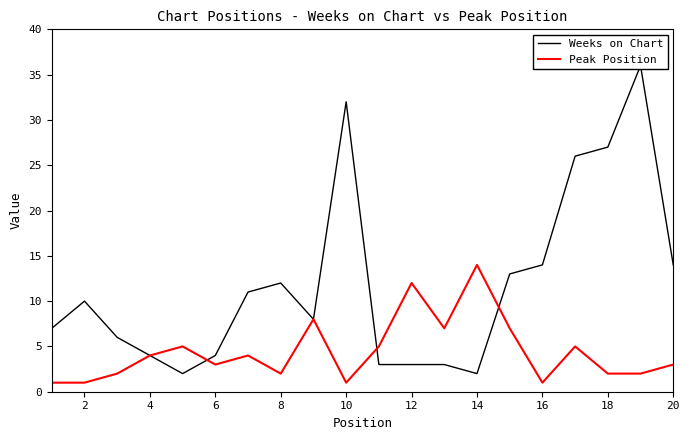

Count the number of categories in the chart.

20